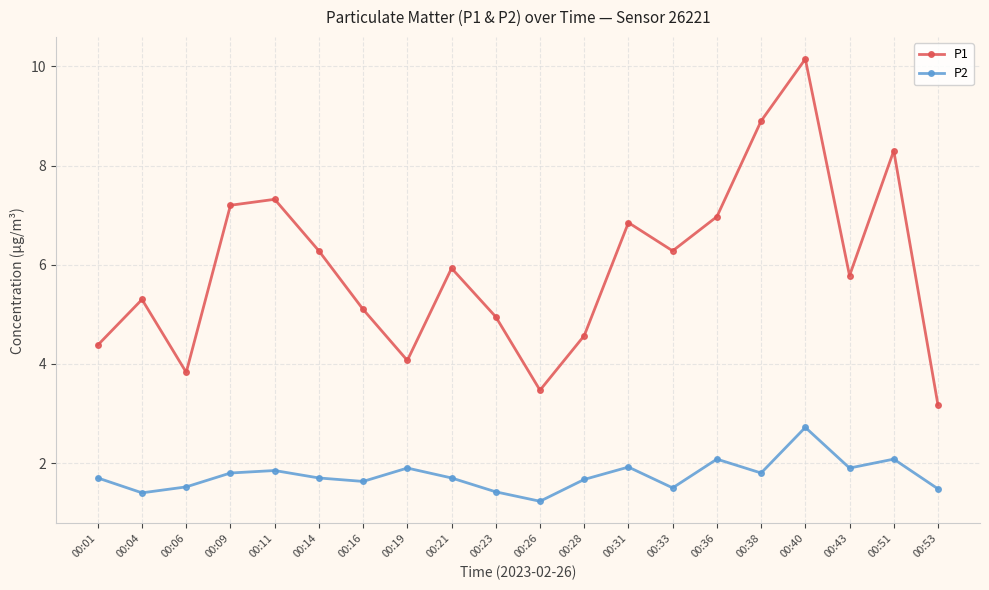

What is the average value of the P1 series?

5.9